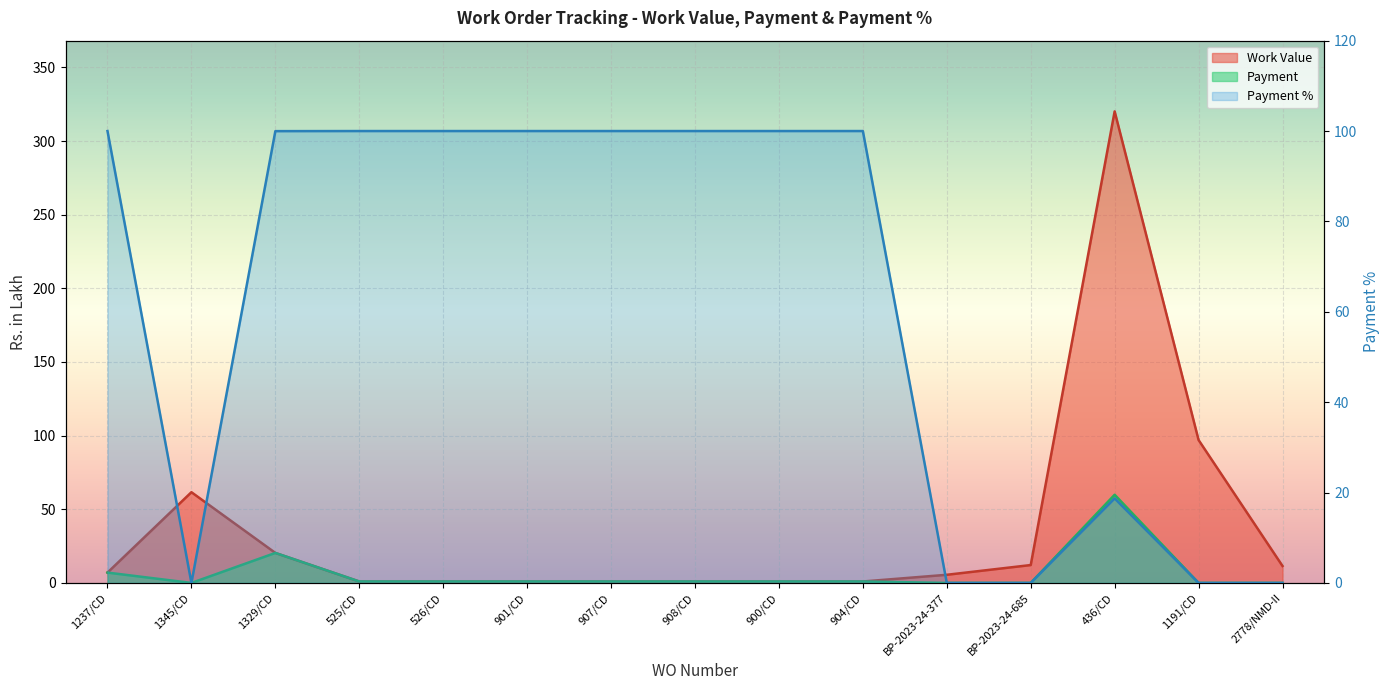

What is the average value of the Work Value series?

36.1